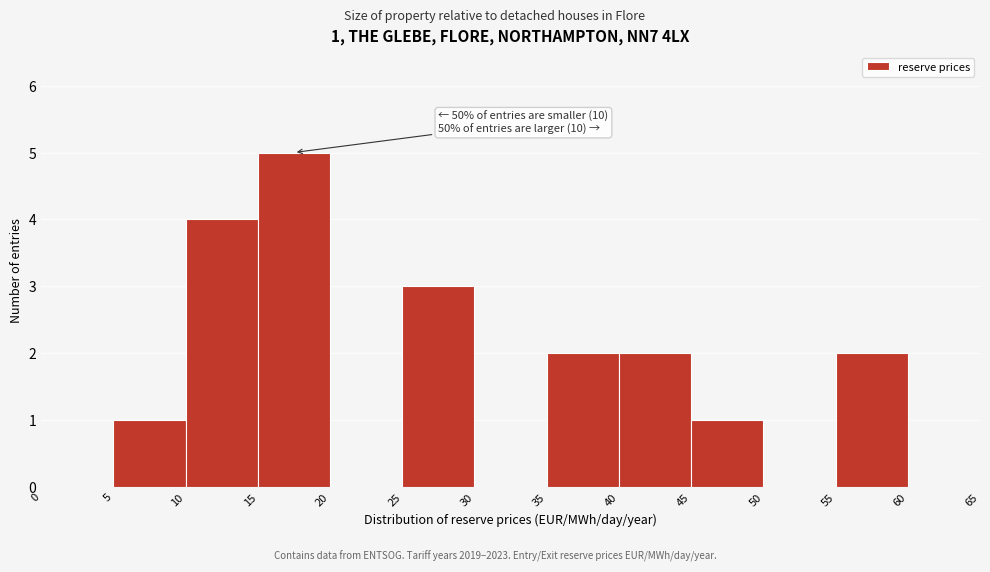

Over which range of the x-axis is the bar tallest?

15 to 20